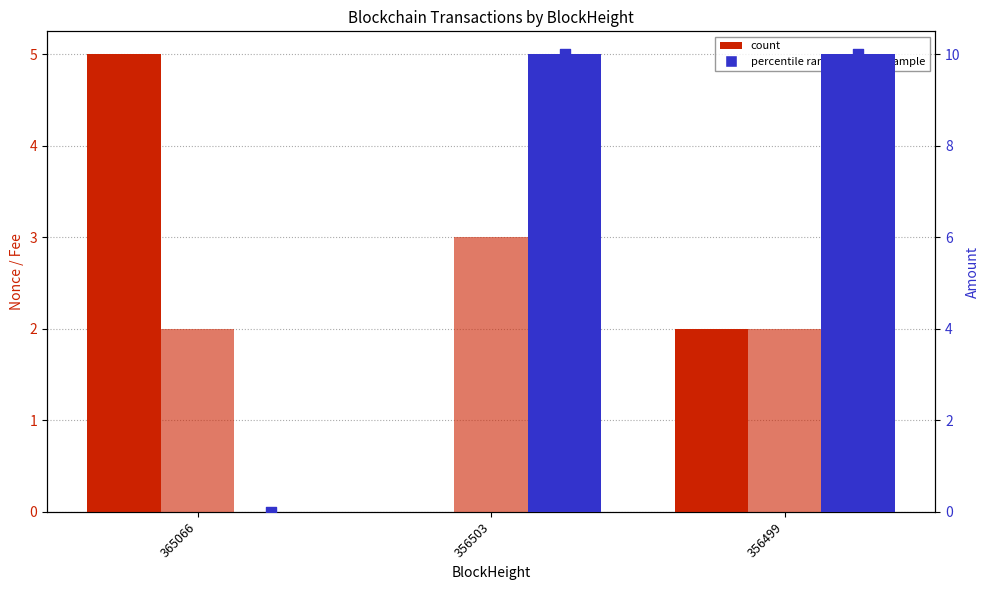

Is the value of Fee (×10) at 365066 greater than the value of Nonce at 356503?

Yes